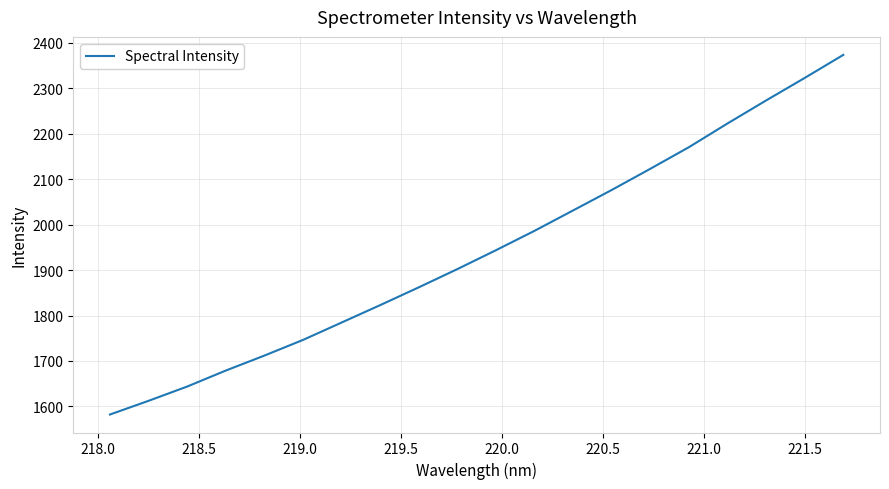

What is the difference between the maximum and minimum values?

791.0